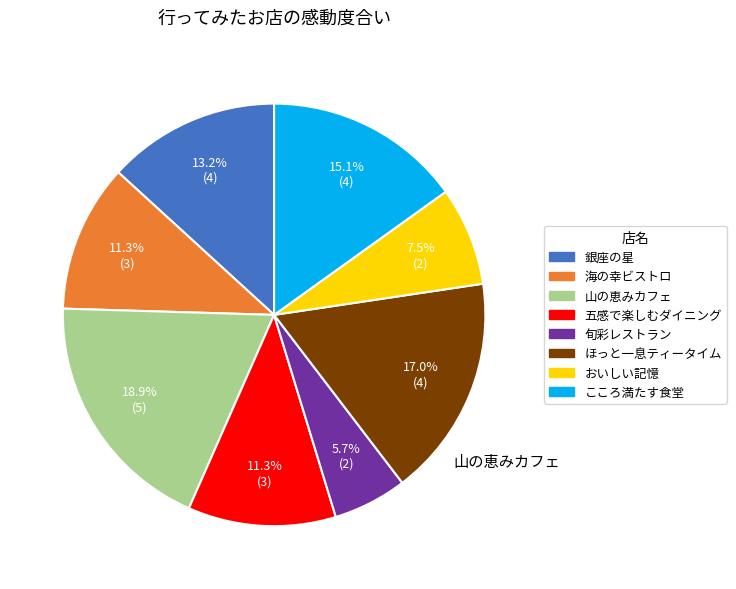

How much of the chart is everything except 山の恵みカフェ?

81.1%